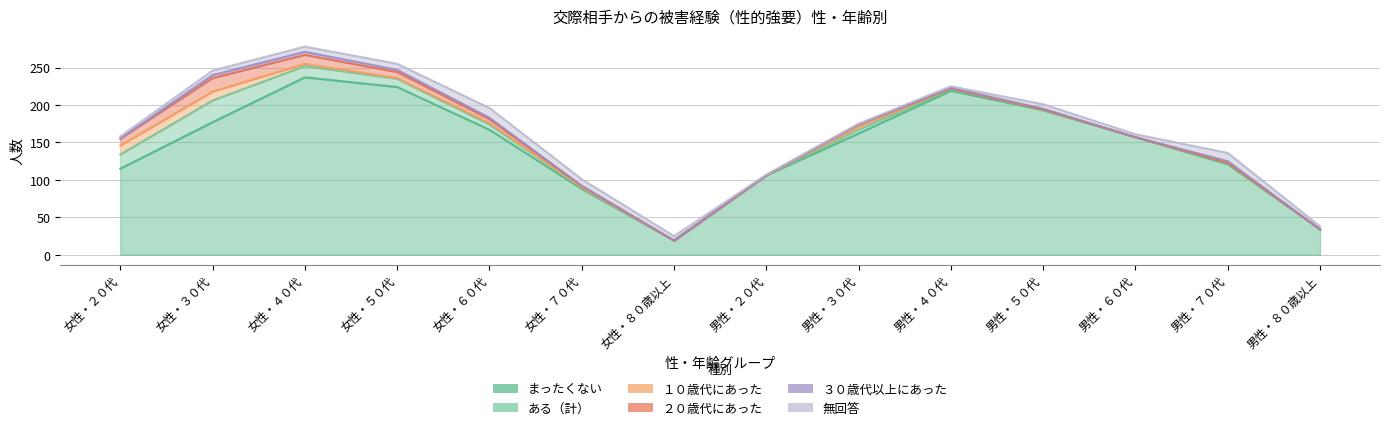

Where is 無回答 nearest to the value 7?

女性・４０代